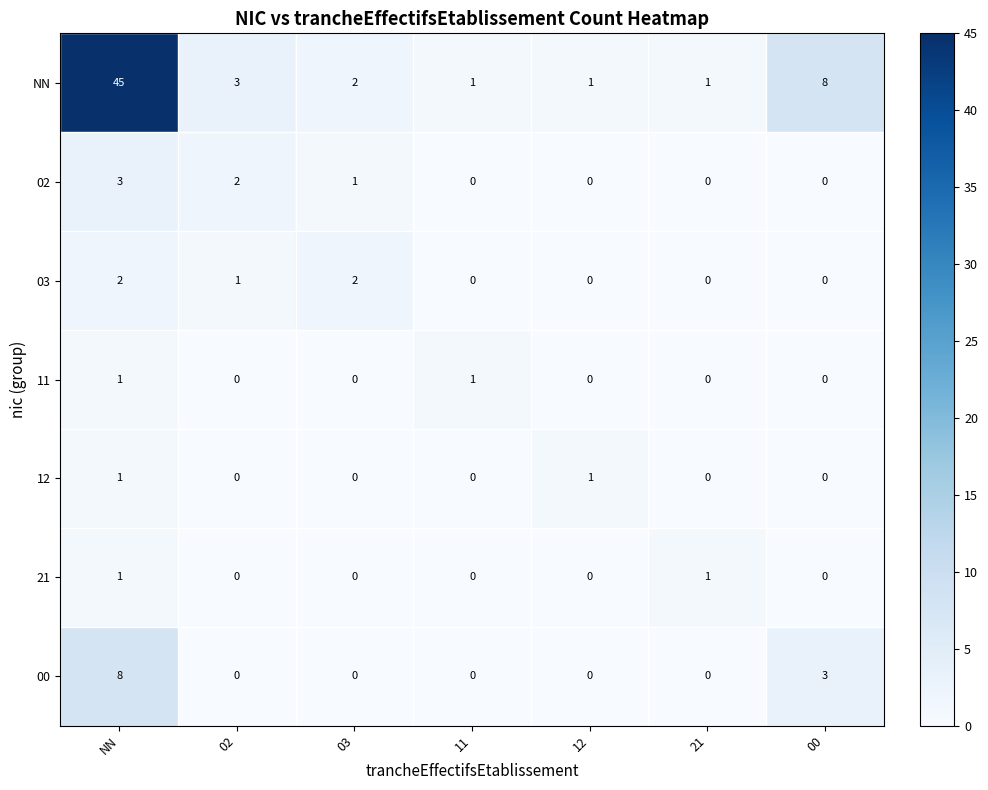

True or false: 12 has a value of 0 at 03.

True